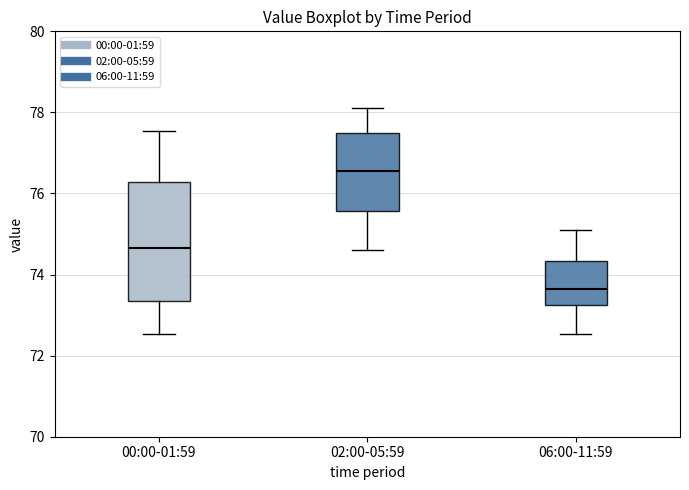

Reading left to right, transcribe this box plot: for each box, give where its median line is, the range the box spans, and where its two whiskers end, as read against the y-axis. The values are not printed on the chart, so give them approximately, as read against the axis.

00:00-01:59: median 74.6, box 73.4 to 76.2, whiskers 72.6 to 77.6
02:00-05:59: median 76.6, box 75.6 to 77.4, whiskers 74.6 to 78.2
06:00-11:59: median 73.6, box 73.2 to 74.4, whiskers 72.6 to 75.2